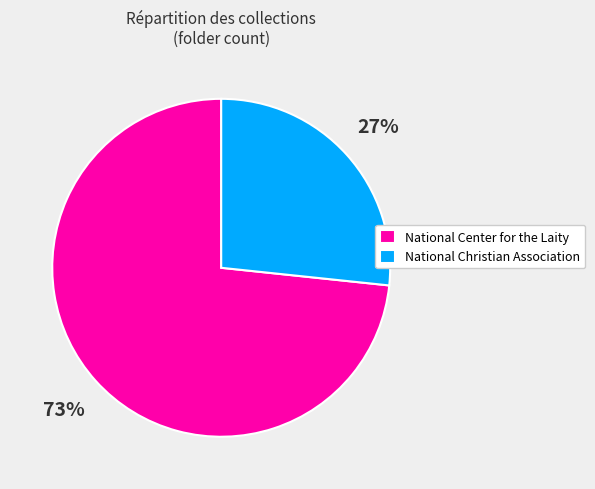

Is National Christian Association the majority of the pie?

No